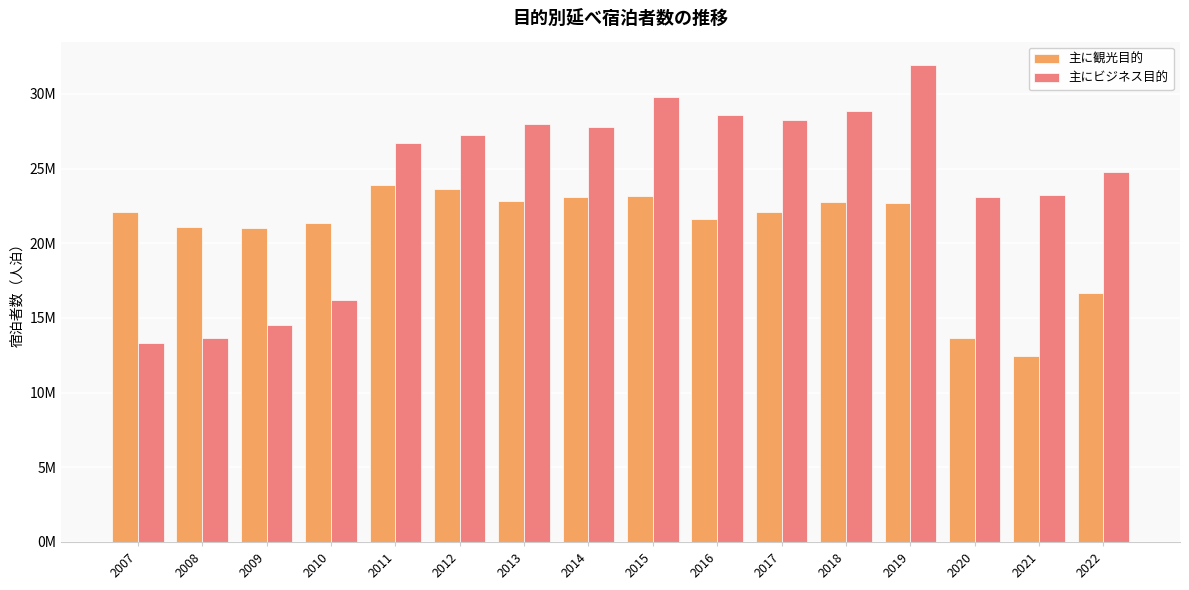

Reading left to right, list all the values displayed in this chart.

主に観光目的: 22074550	21071400	20999570	21362890	23881680	23629270	22834550	23118150	23182680	21648070	22068030	22757260	22677340	13671360	12478600	16670350
主にビジネス目的: 13350180	13633940	14525700	16199040	26695540	27277810	27993660	27805430	29820870	28609610	28260210	28851400	31900160	23087880	23247350	24793600